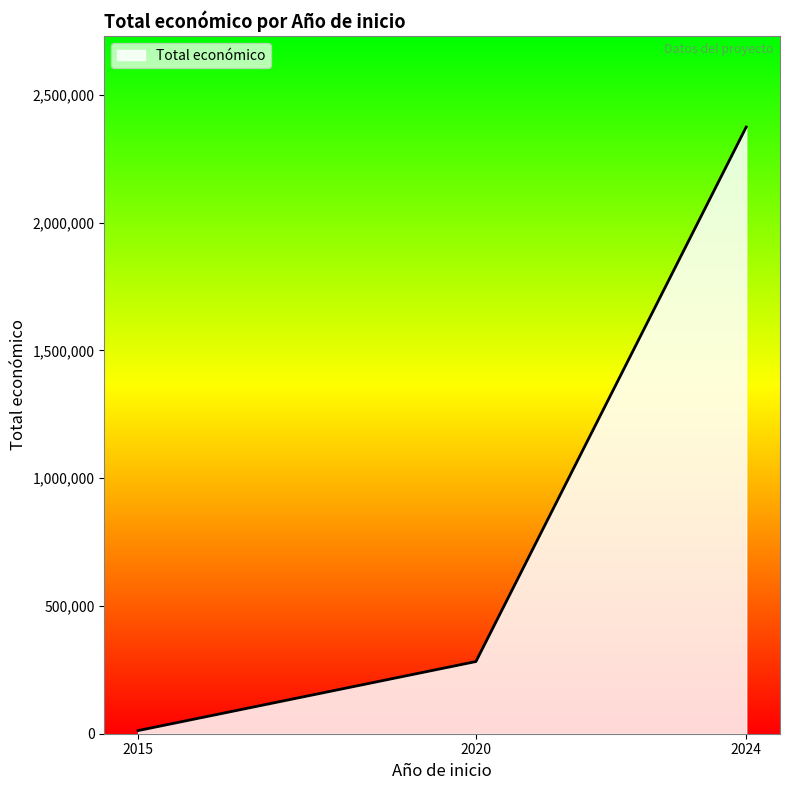

Does the chart display data point markers on the line(s)?

No